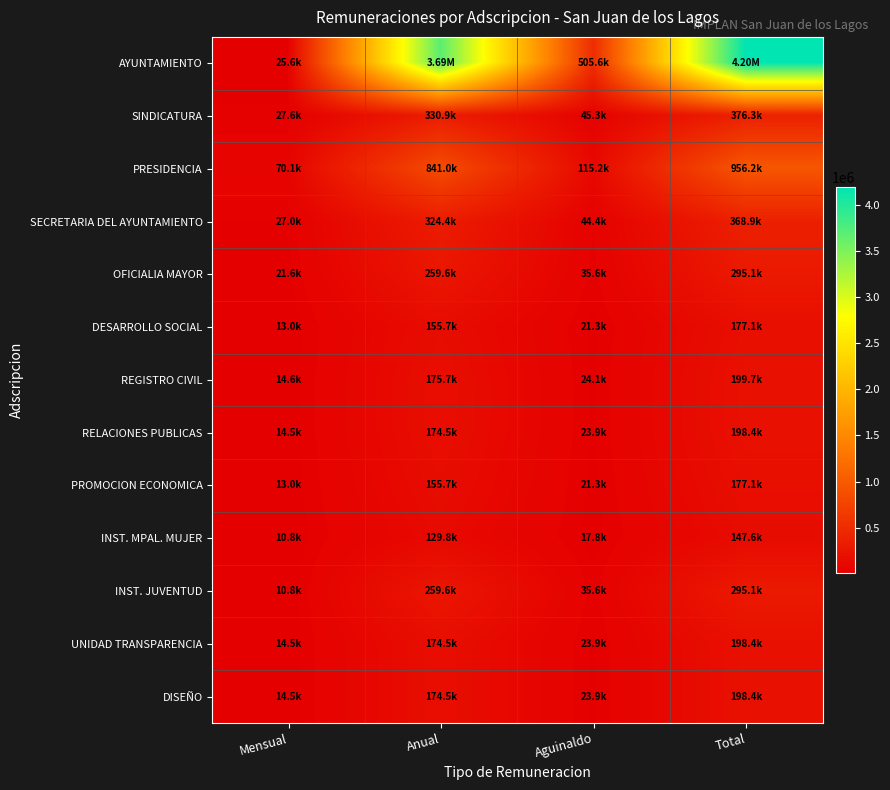

What is the difference between the highest and lowest values at Total?

4048993.8